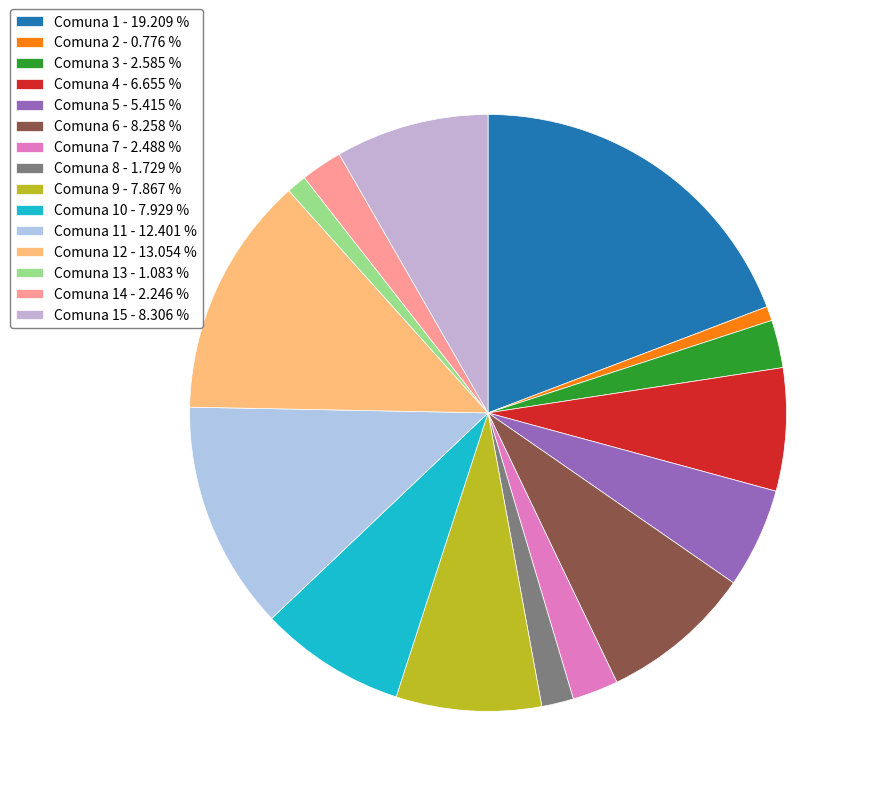

How many slices are in this pie chart?

15